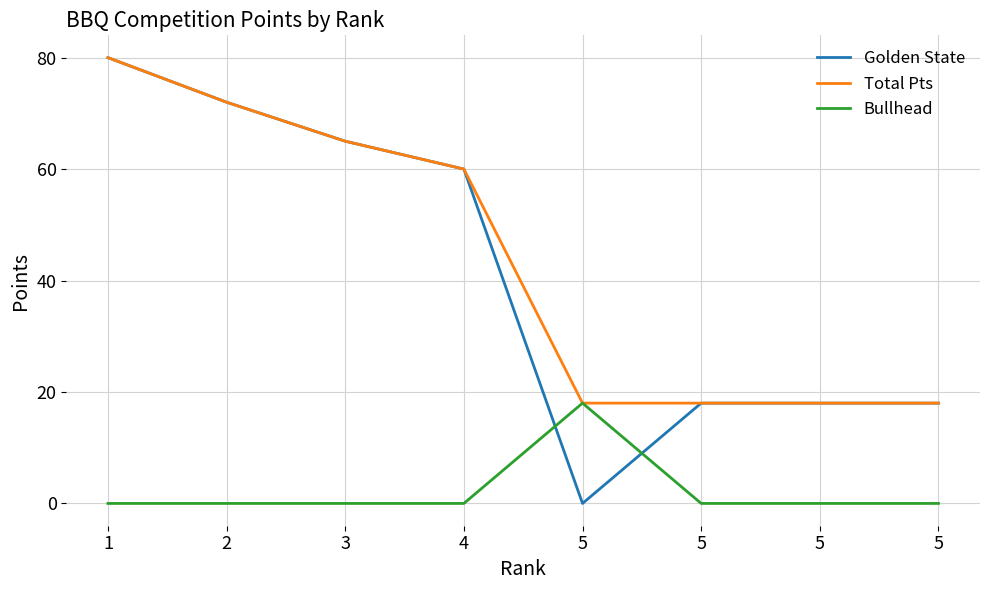

At which label does Total Pts reach its minimum?

5